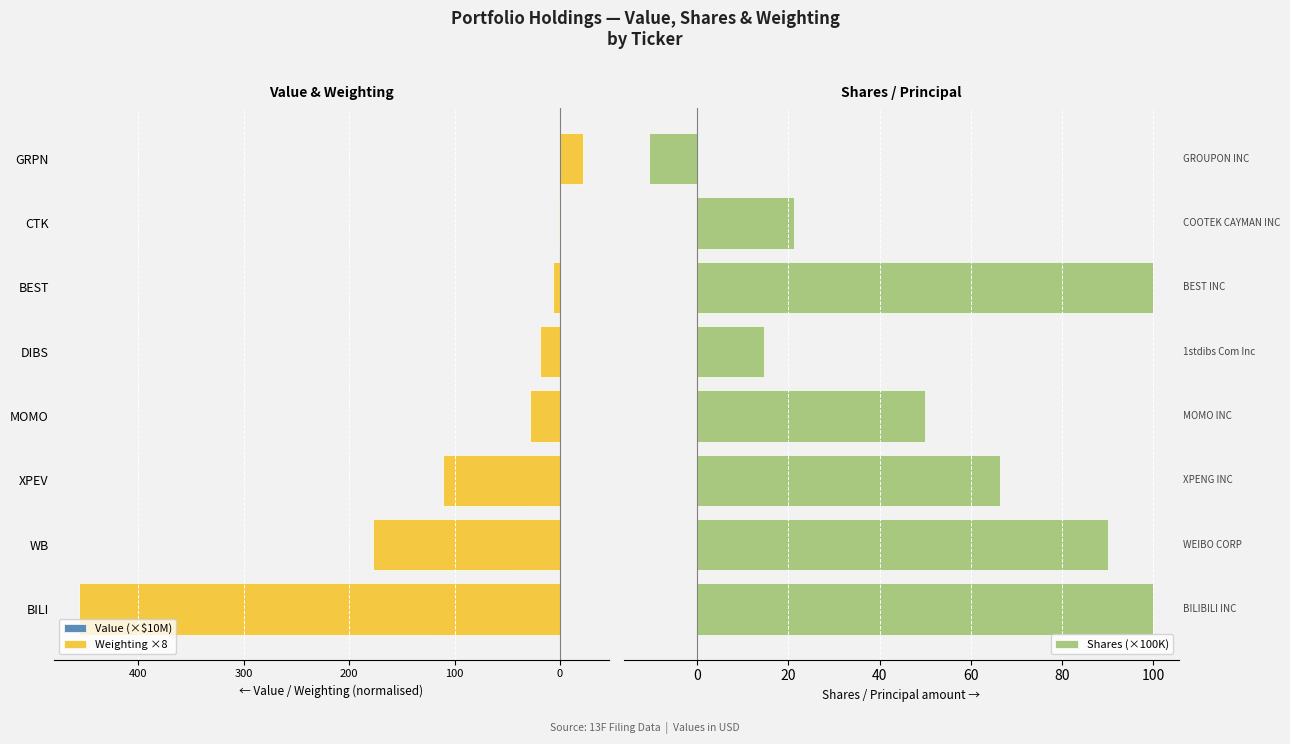

What is the difference between the maximum and minimum values in the Shares (×100K) series?

110.5